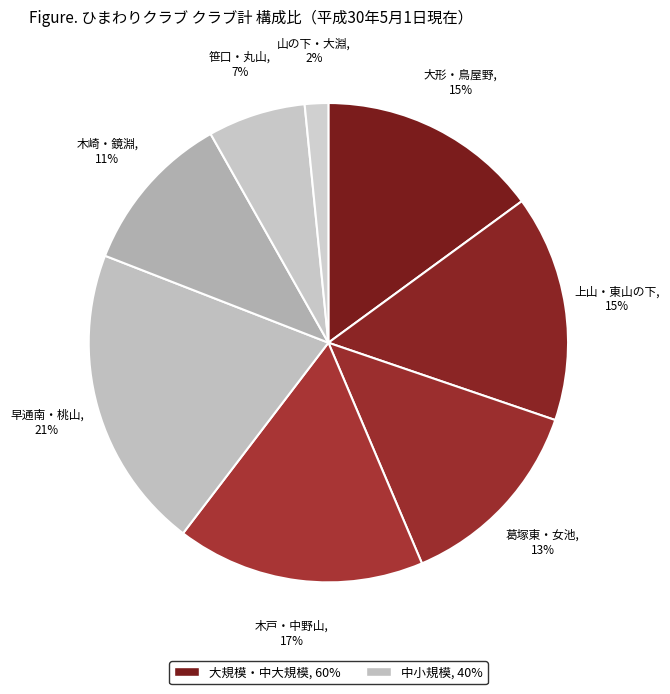

How many segments does this pie chart have?

8